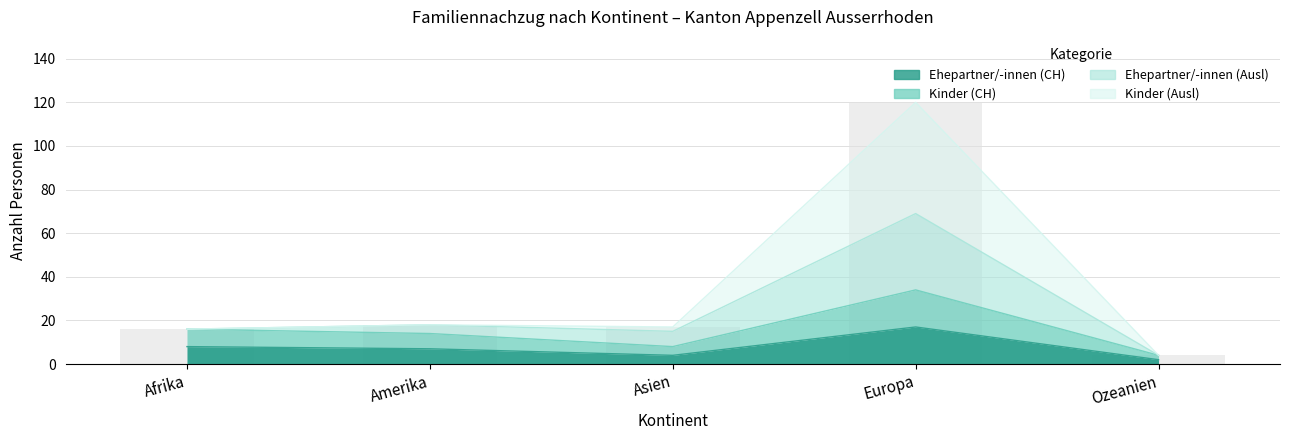

What is the label of the 1st bar from the right?

Ozeanien